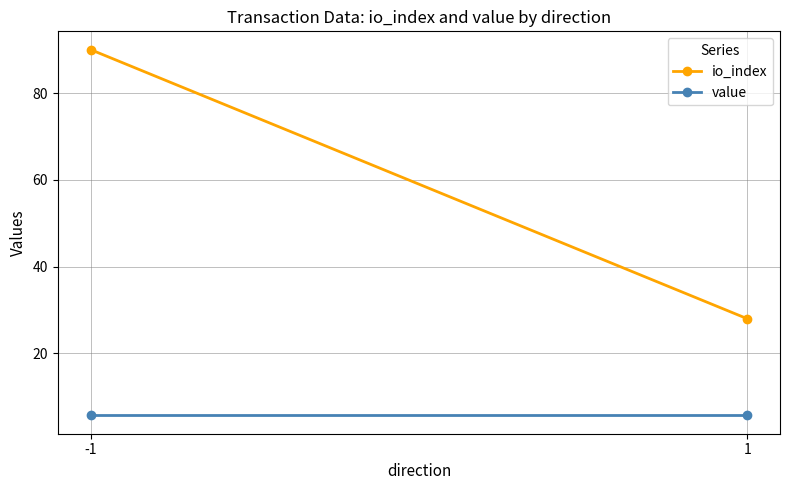

Which category has the highest value across all series?

-1